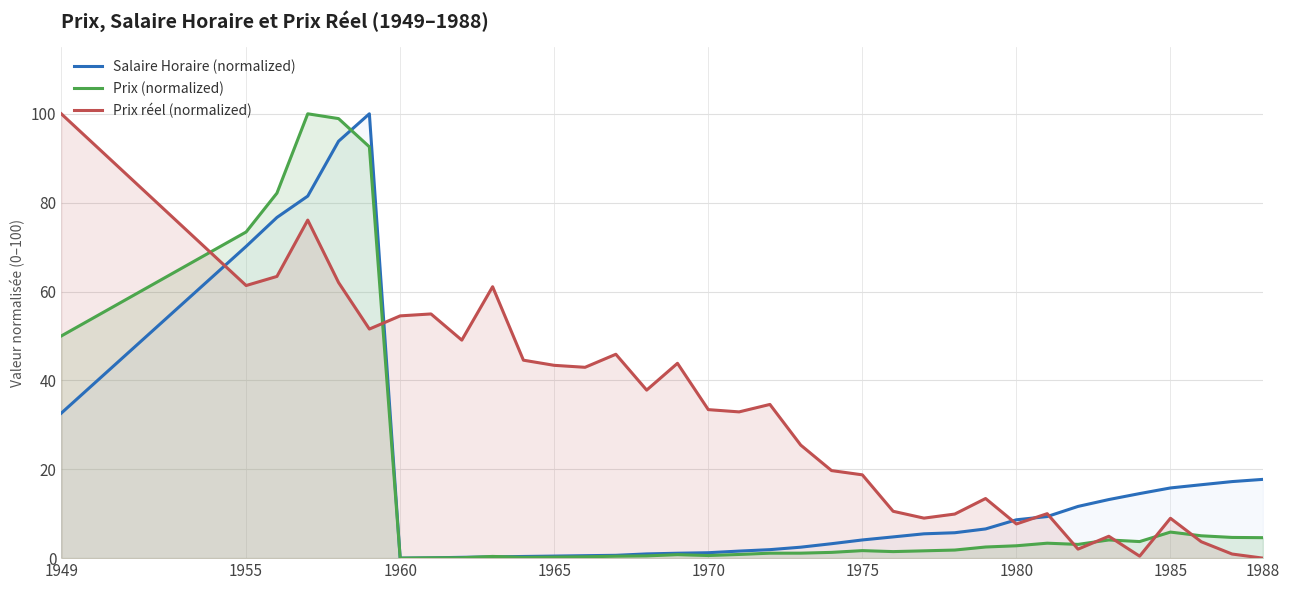

What is the highest value of the Prix réel (normalized) series?

100.0